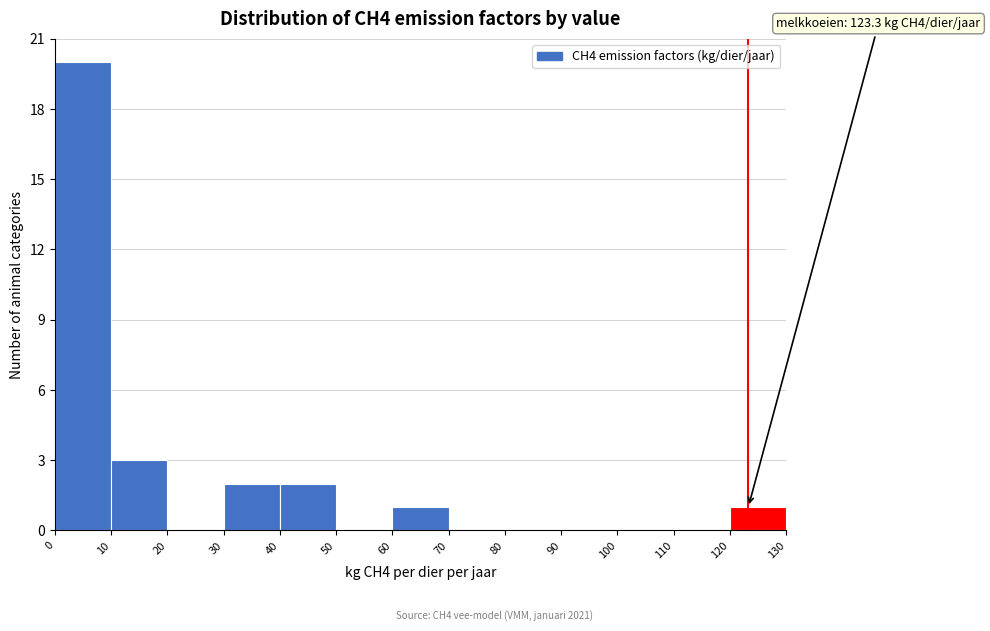

Over which range of the x-axis is the bar tallest?

0 to 10